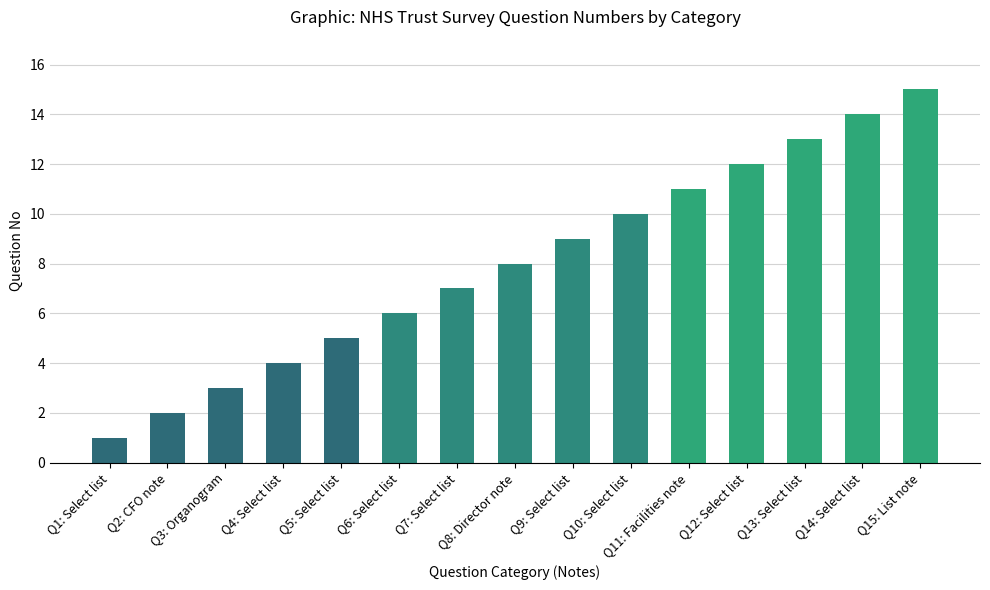

Rank the categories by value from lowest to highest.

Q1: Select list, Q2: CFO note, Q3: Organogram, Q4: Select list, Q5: Select list, Q6: Select list, Q7: Select list, Q8: Director note, Q9: Select list, Q10: Select list, Q11: Facilities note, Q12: Select list, Q13: Select list, Q14: Select list, Q15: List note